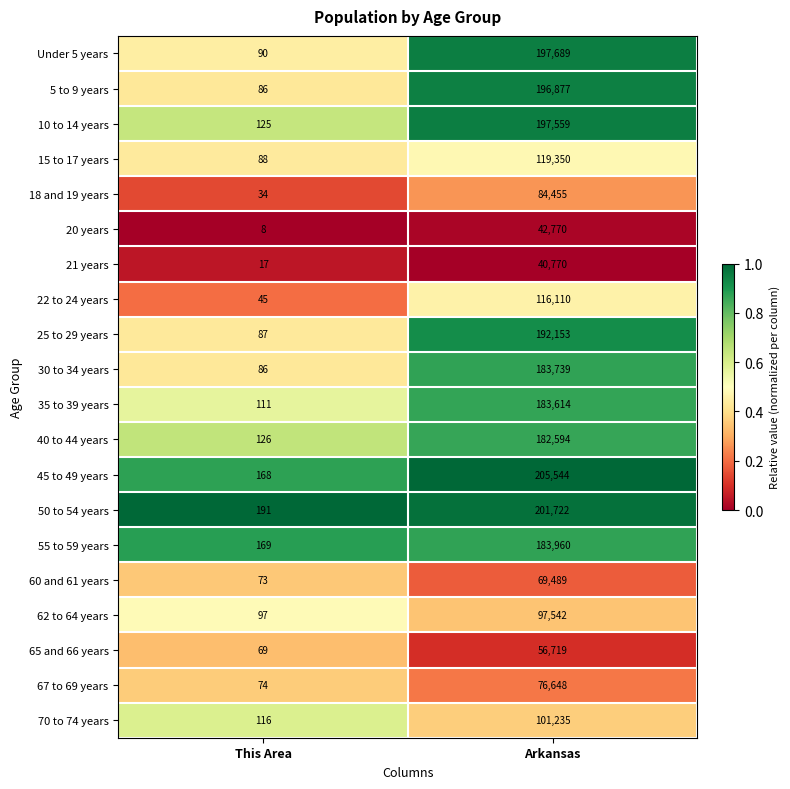

What is the maximum value for 15 to 17 years?

119350